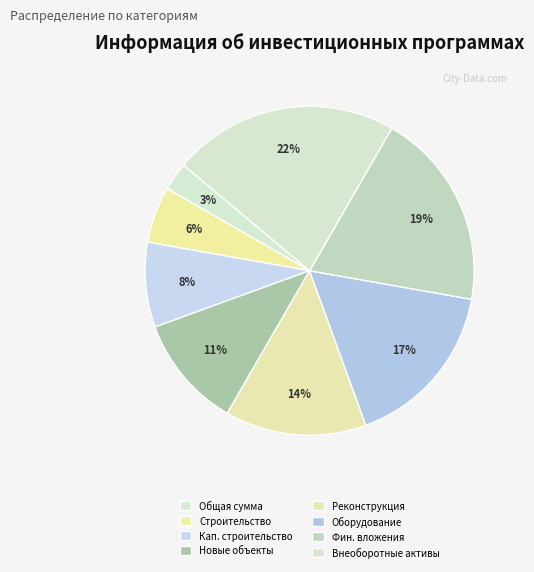

How many segments does this pie chart have?

8